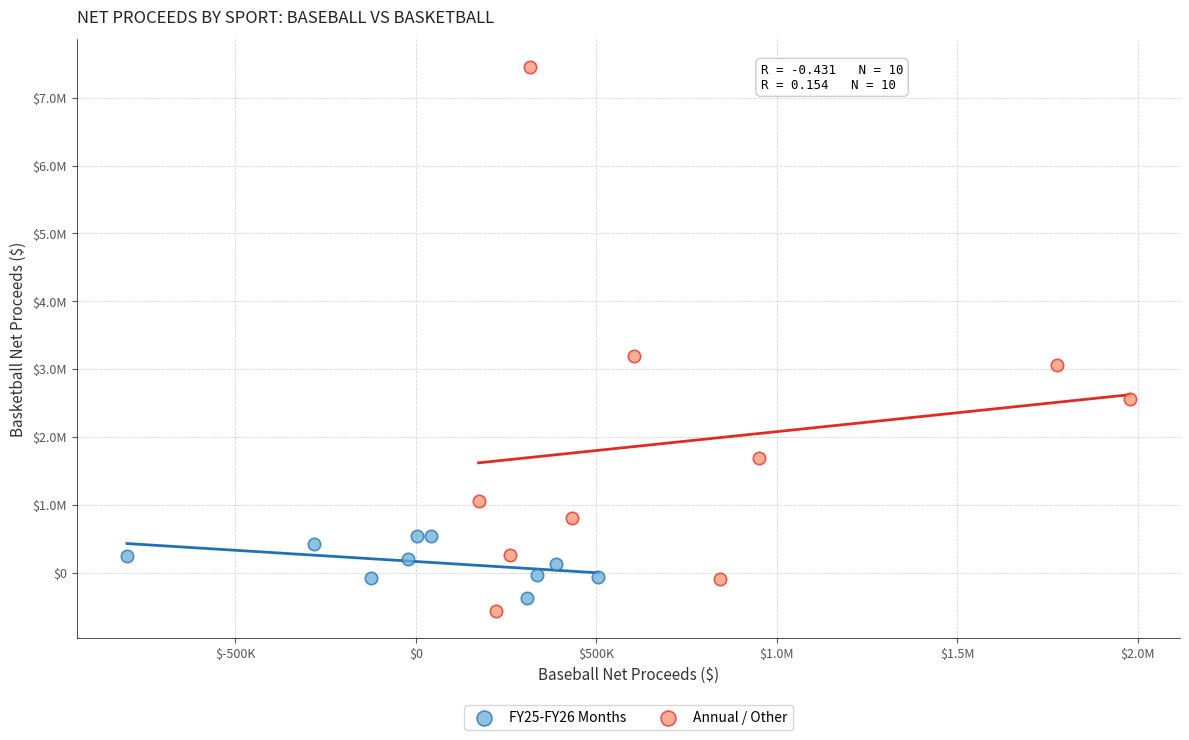

Which series contains the lowest Y value?

Annual / Other